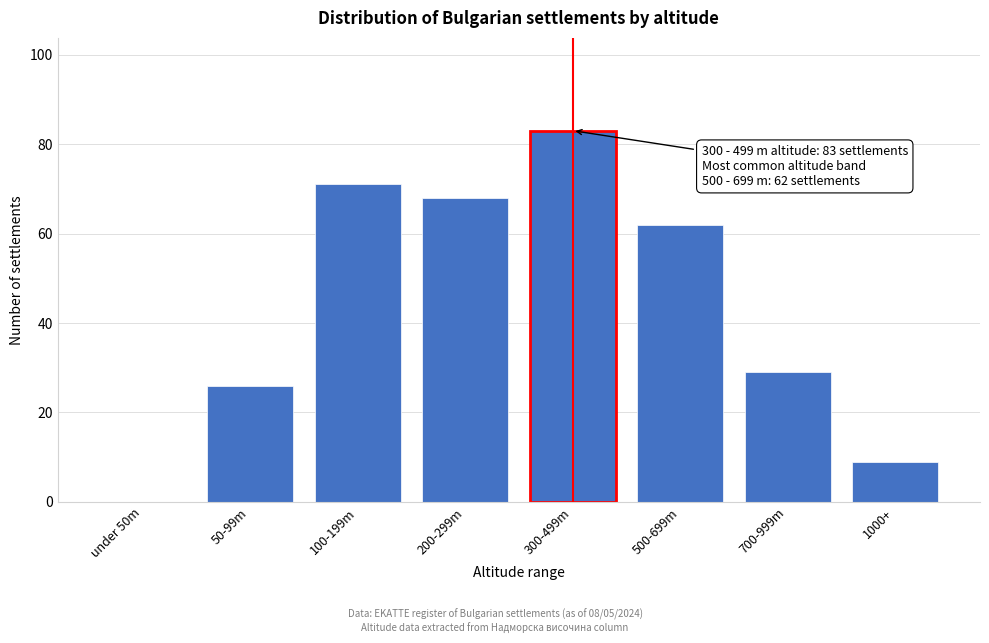

Reading right to left, list all the values displayed in this chart.

1000+=9	700-999m=29	500-699m=62	300-499m=83	200-299m=68	100-199m=71	50-99m=26	under 50m=0